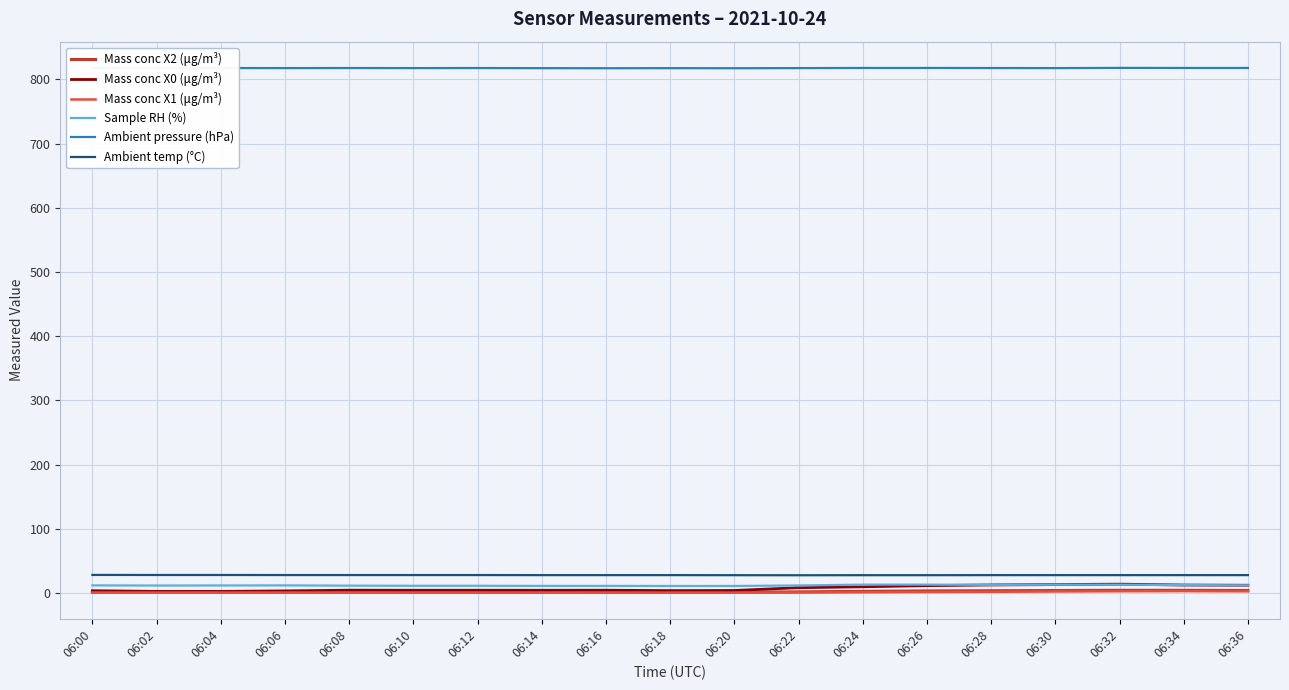

What are all the series names shown in the legend?

Mass conc X2 (μg/m³), Mass conc X0 (μg/m³), Mass conc X1 (μg/m³), Sample RH (%), Ambient pressure (hPa), Ambient temp (°C)